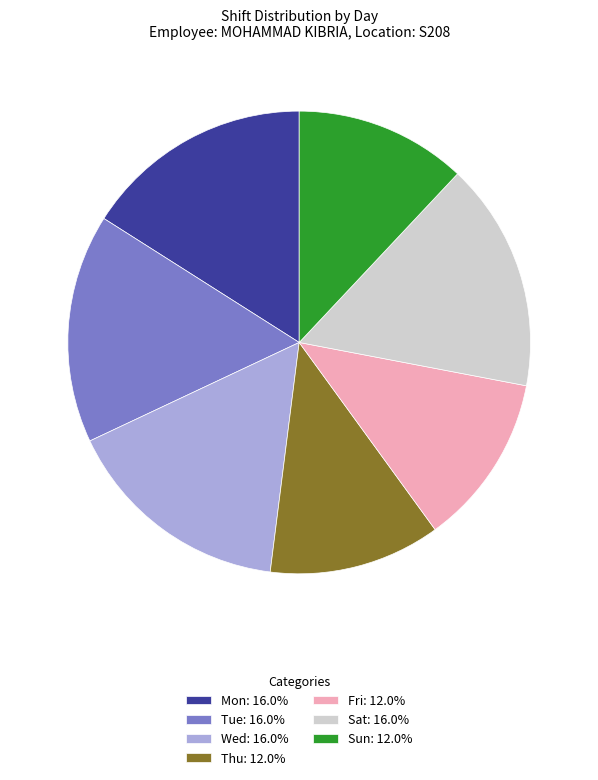

Is the sum of Thu: 12.0% and Tue: 16.0% greater than half?

No